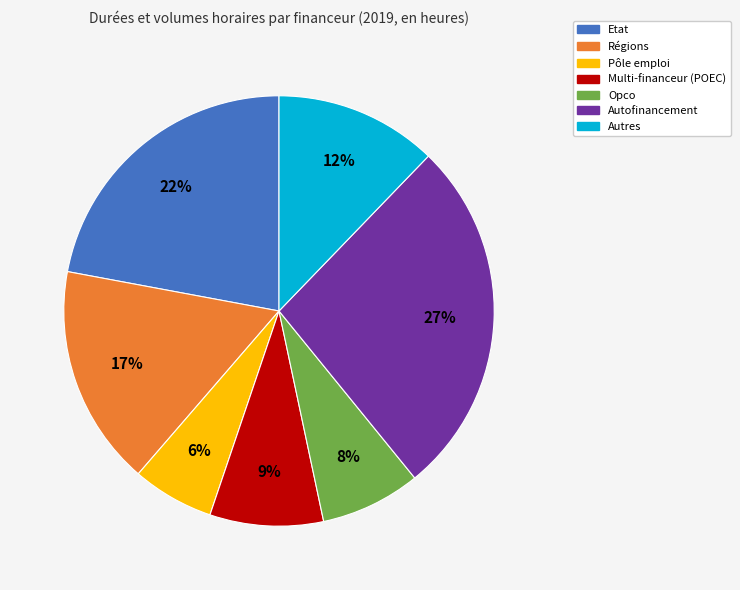

Which has a higher value, Etat or Régions?

Etat